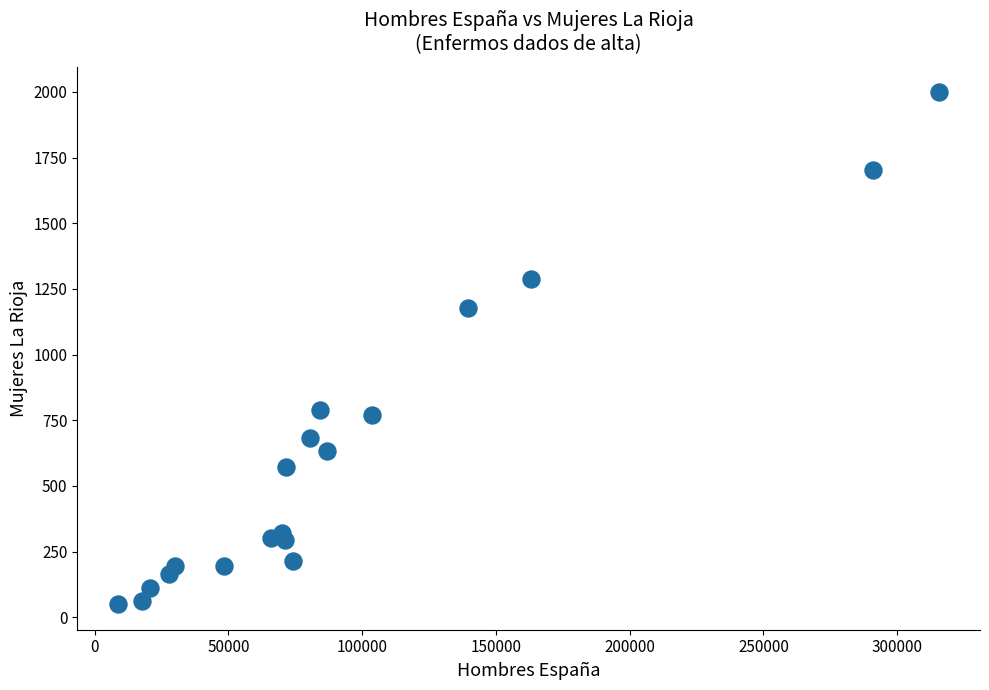

What Y value in the scatter plot is closest to 1024?

1179